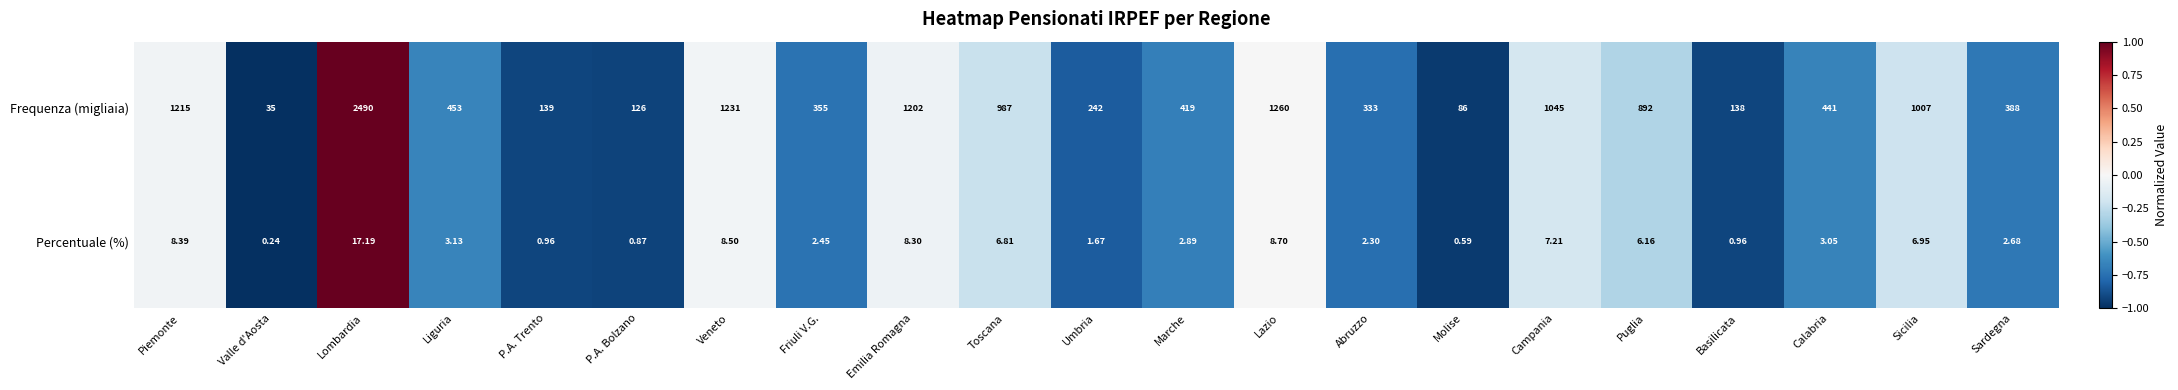

At which category is the sum across all series the highest?

Lombardia